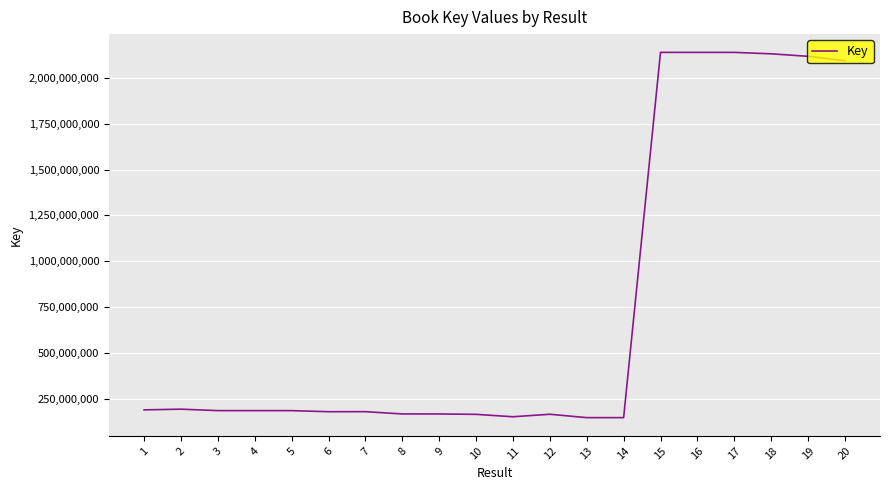

Between 4 and 20, which is larger?

20